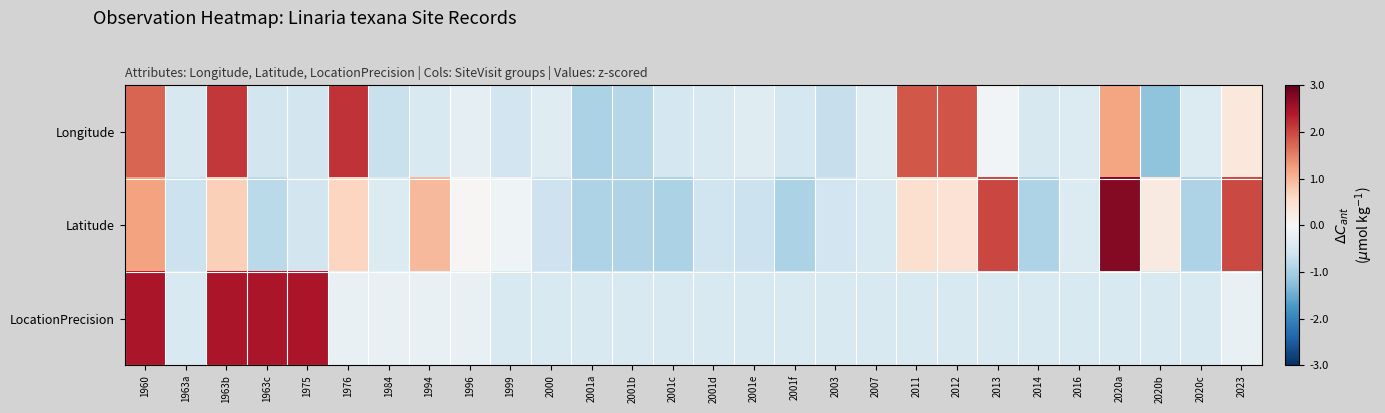

What is the spread (max minus min) of values at 2020a?

3.2